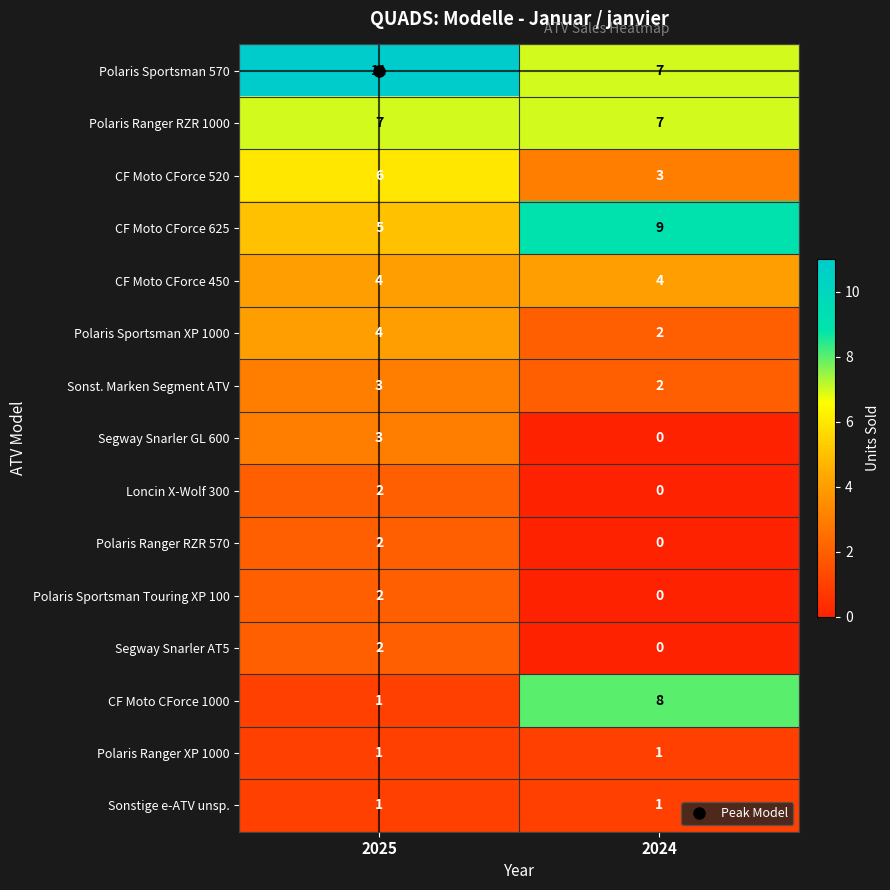

Which category has the highest value across all series?

2025